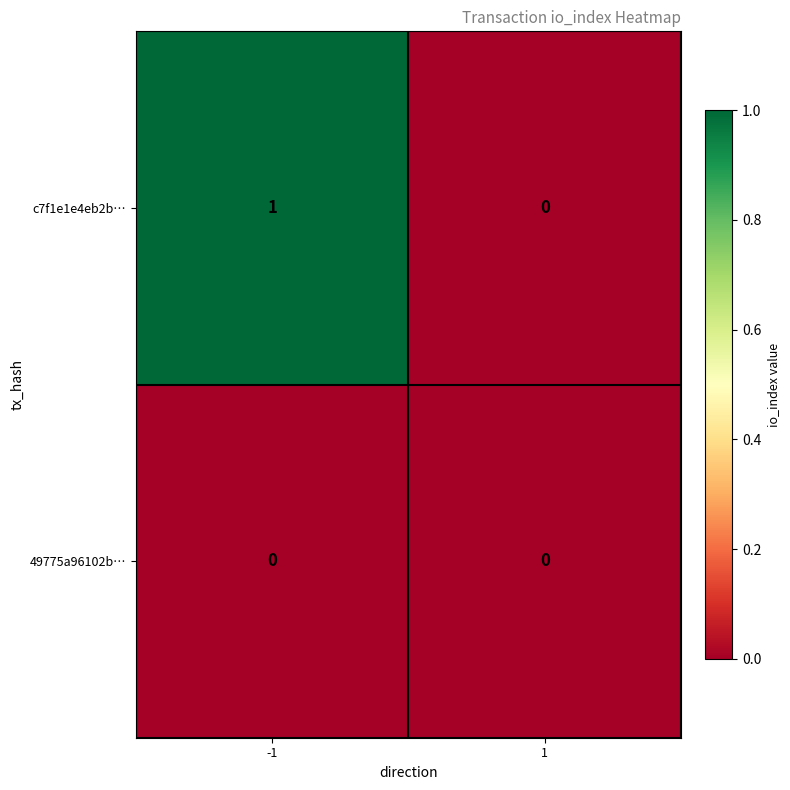

Which series changed the most between -1 and 1?

c7f1e1e4eb2b…